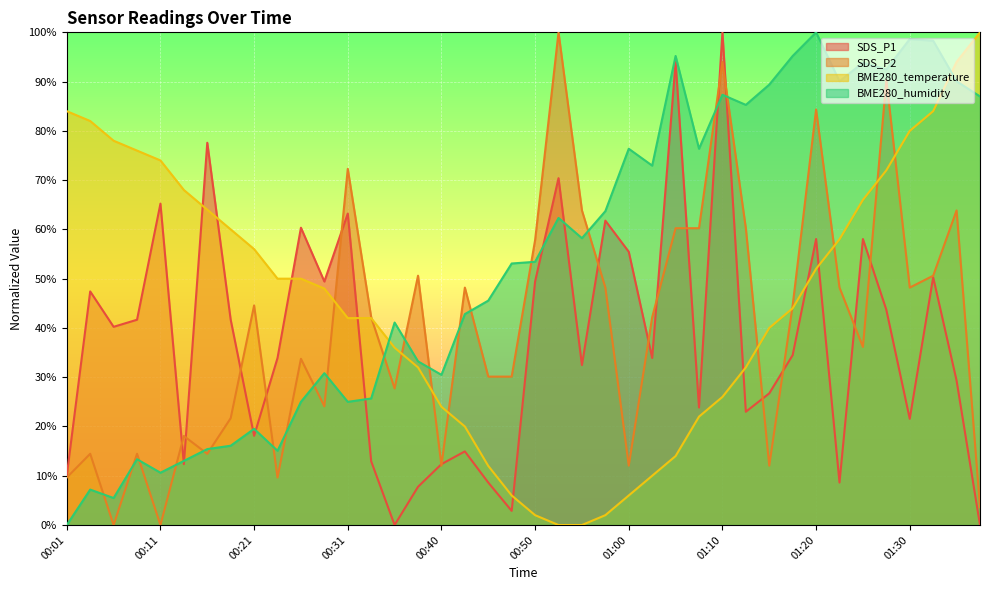

What is the total value across all series at 01:27?

298.5